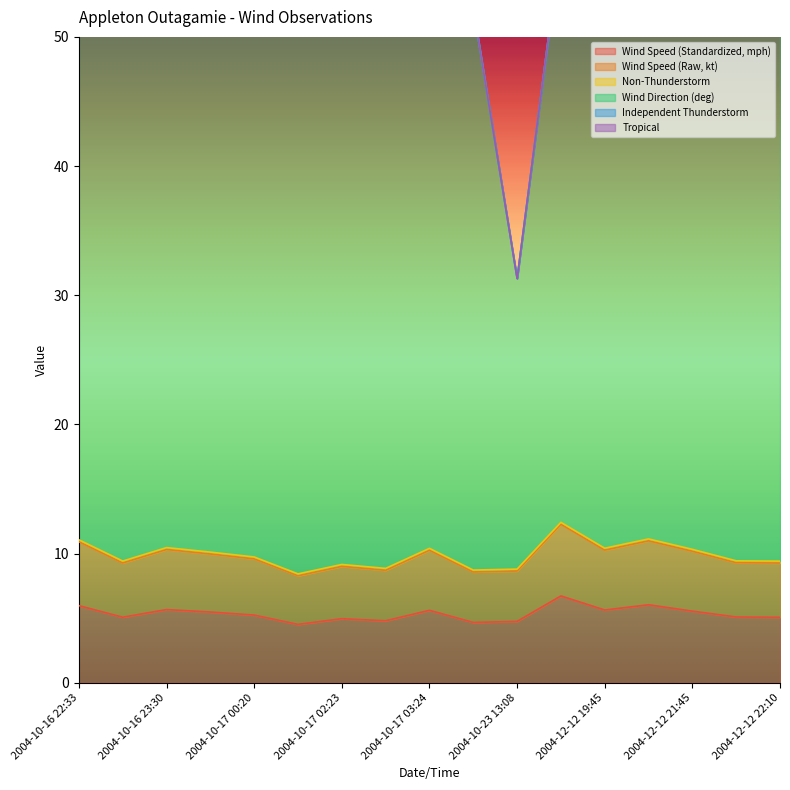

List the labels in order of Wind Speed (Standardized, mph) value, largest first.

2004-12-12 19:42, 2004-12-12 21:05, 2004-10-16 22:33, 2004-10-16 23:30, 2004-12-12 19:45, 2004-10-17 03:24, 2004-12-12 21:45, 2004-10-16 23:45, 2004-10-17 00:20, 2004-12-12 22:07, 2004-10-16 22:45, 2004-12-12 22:10, 2004-10-17 02:23, 2004-10-17 02:45, 2004-10-23 13:08, 2004-10-17 03:45, 2004-10-17 00:45